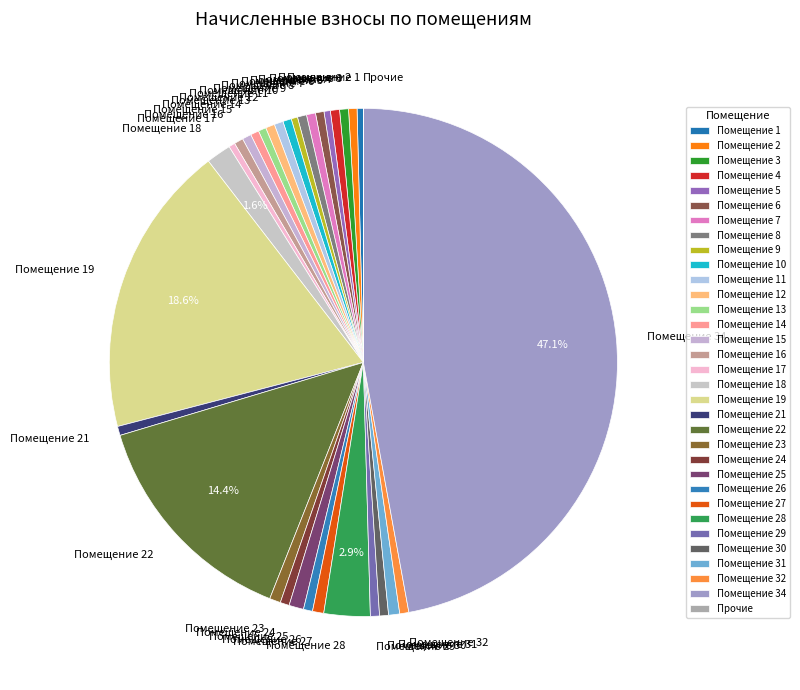

What is the largest slice in the pie chart?

Помещение 34